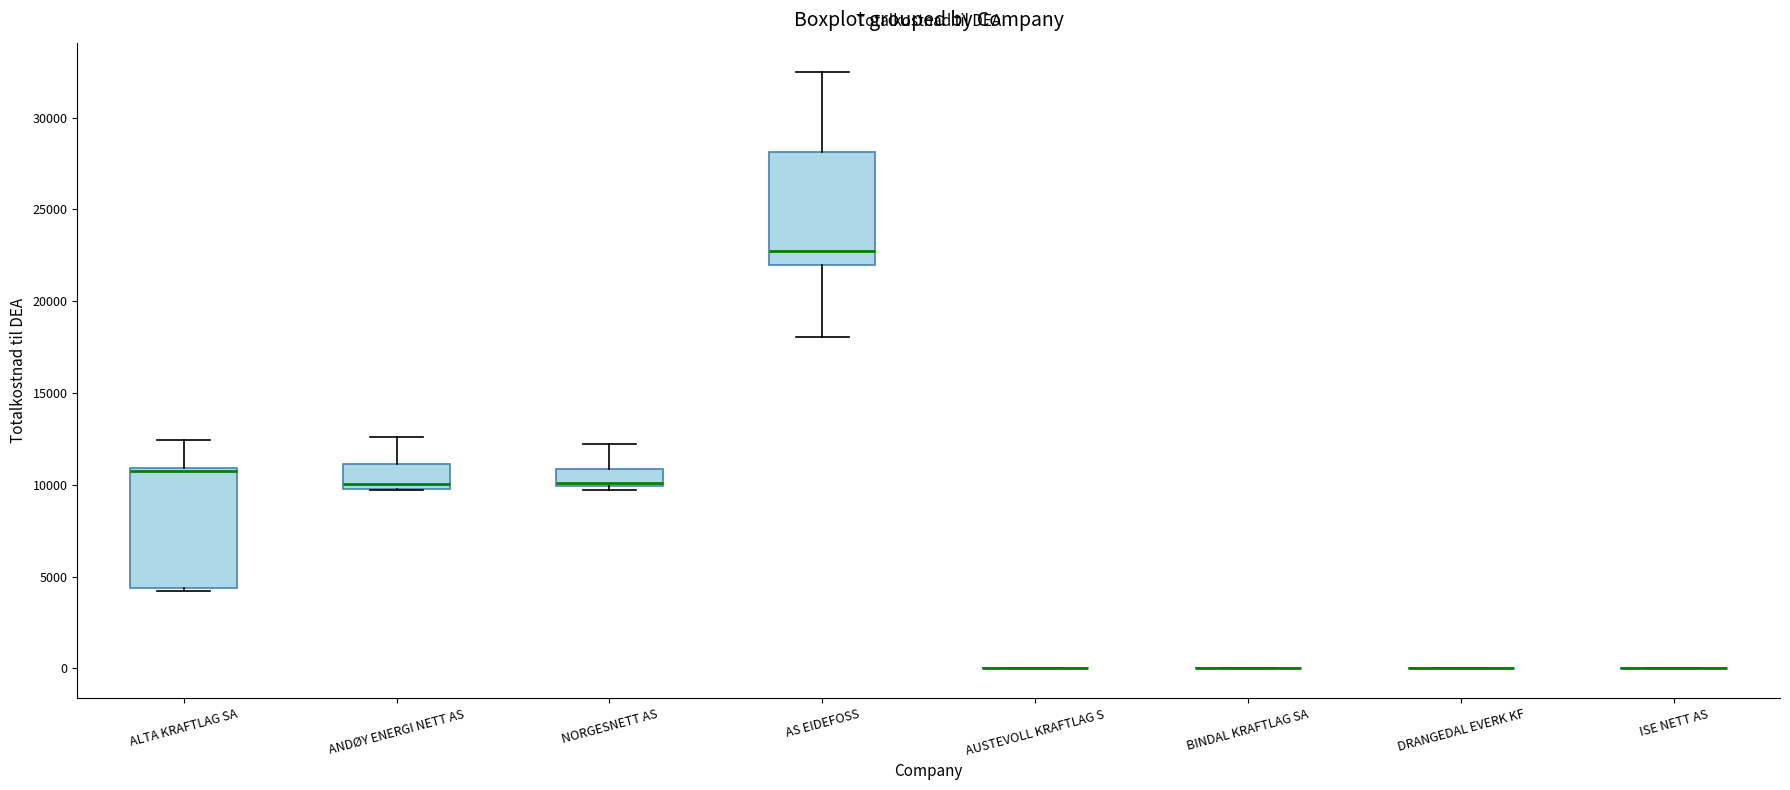

Reading left to right, transcribe this box plot: for each box, give where its median line is, the range the box spans, and where its two whiskers end, as read against the y-axis. The values are not printed on the chart, so give them approximately, as read against the axis.

ALTA KRAFTLAG SA: median 11000 (just below the box's upper edge), box 4500 to 11000, whiskers 4000 to 12500
ANDØY ENERGI NETT AS: median 10000 (just above the box's lower edge), box 10000 to 11000, whiskers 9500 to 12500
NORGESNETT AS: median 10000 (just above the box's lower edge), box 10000 to 11000, whiskers 9500 to 12000
AS EIDEFOSS: median 22500, box 22000 to 28000, whiskers 18000 to 32500
AUSTEVOLL KRAFTLAG S: box collapsed to a line at 0, whiskers 0 to 0
BINDAL KRAFTLAG SA: box collapsed to a line at 0, whiskers 0 to 0
DRANGEDAL EVERK KF: box collapsed to a line at 0, whiskers 0 to 0
ISE NETT AS: box collapsed to a line at 0, whiskers 0 to 0